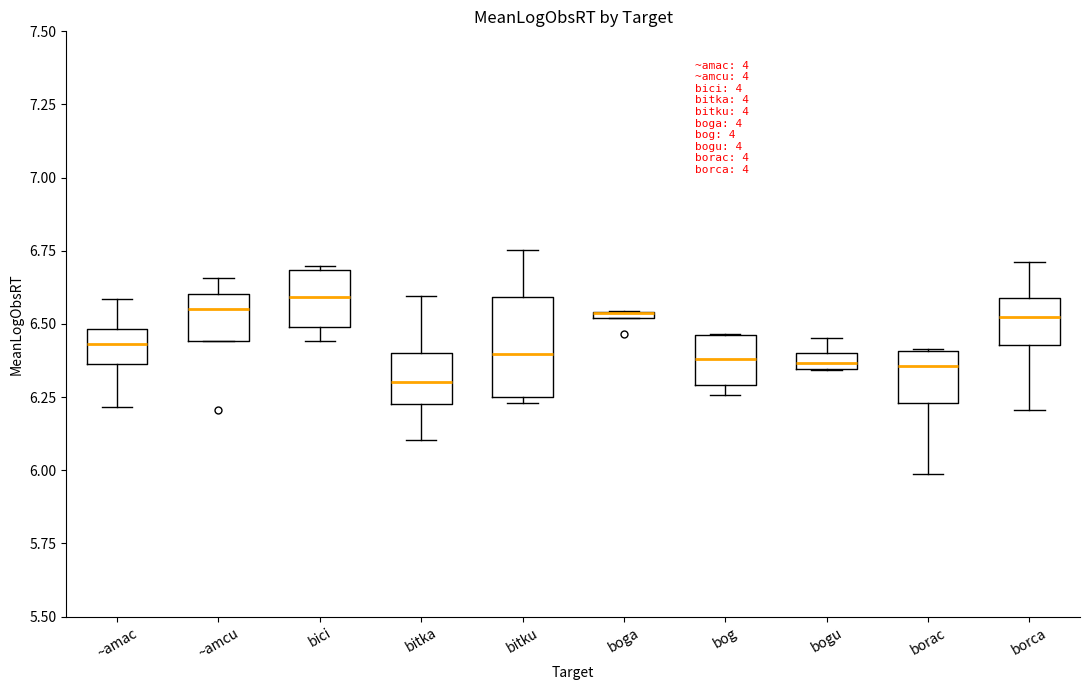

Comparing the boxes themselves (not the whiskers), which one is the tallest?

bitku